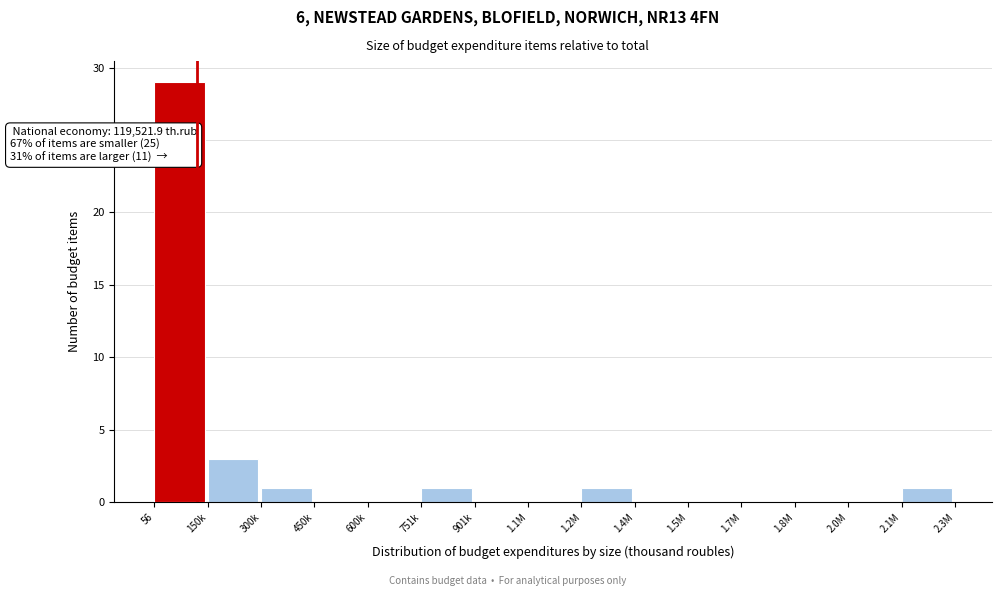

Reading left to right, list all the values displayed in this chart.

56=29	150k=3	300k=1	450k=0	600k=0	751k=1	901k=0	1.1M=0	1.2M=1	1.4M=0	1.5M=0	1.7M=0	1.8M=0	2.0M=0	2.1M=1